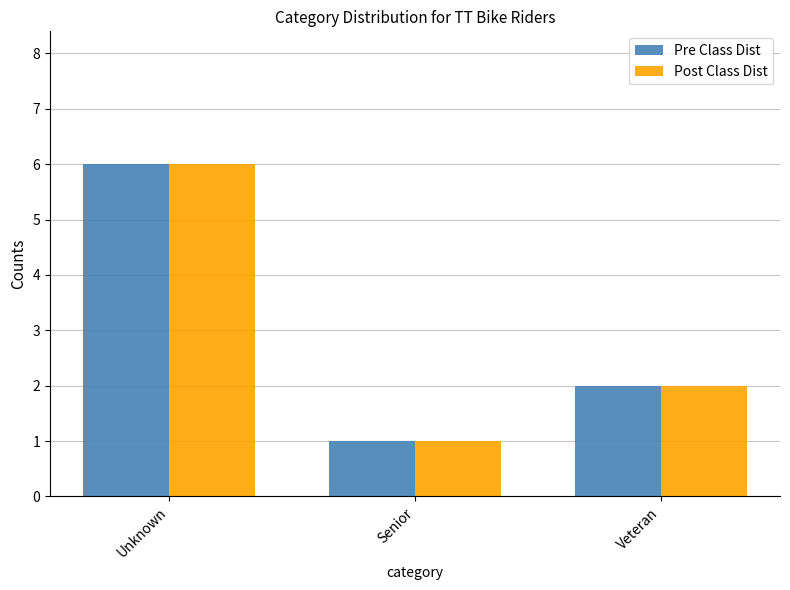

What is the total value across all series at Veteran?

4